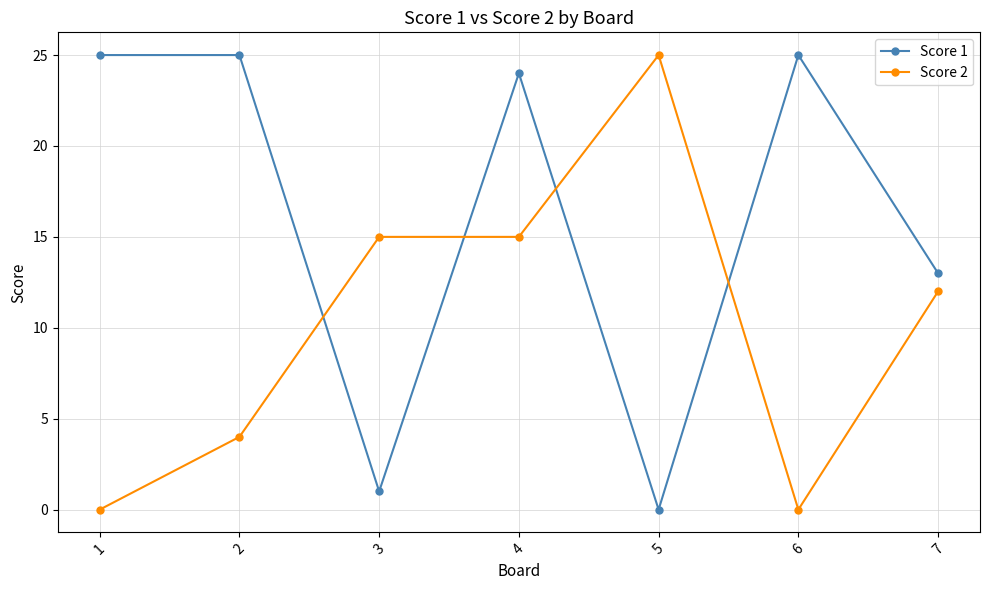

The value of Score 2 at 4 is 21. True or false?

False